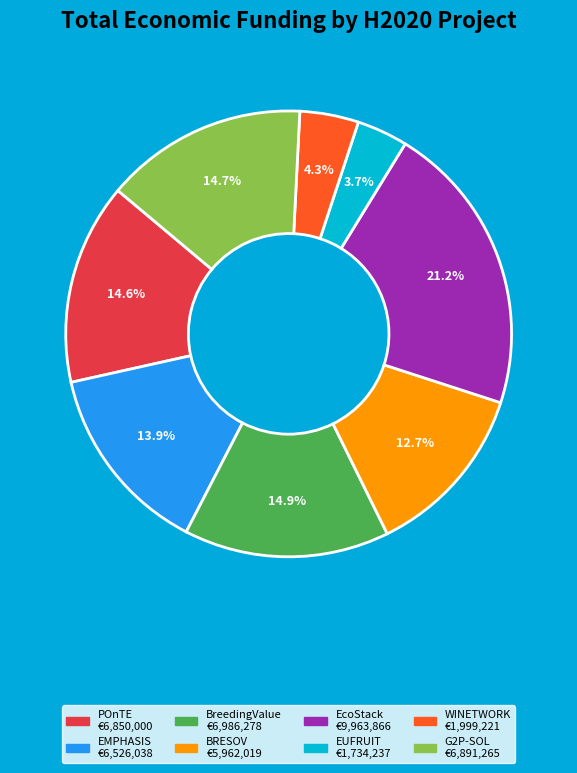

Does any single category account for the majority?

No